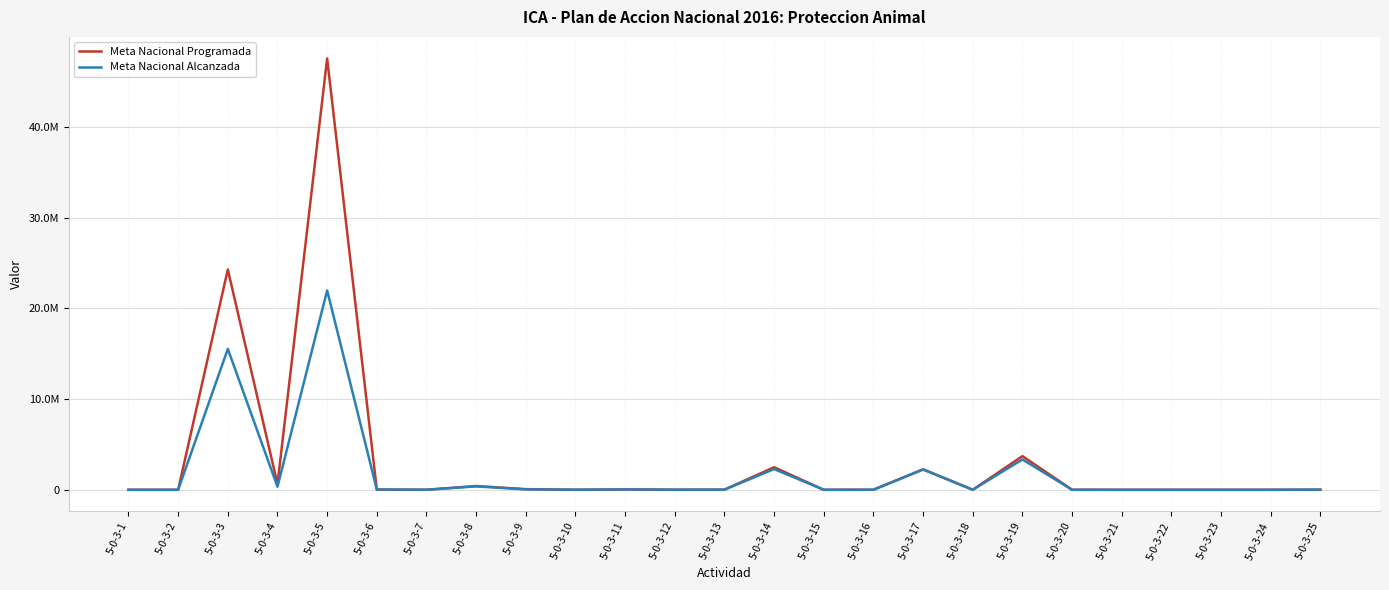

Does the chart have visible grid lines?

Yes